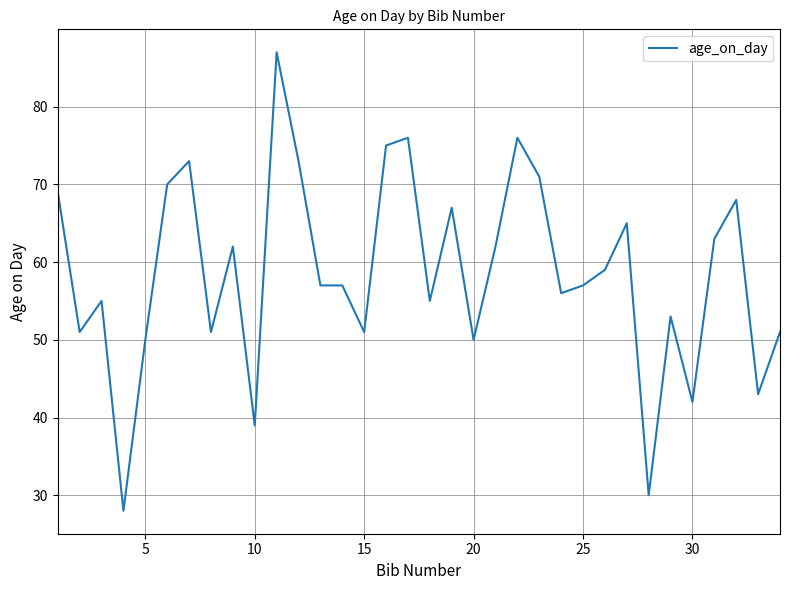

What is the difference between the maximum and minimum values?

59